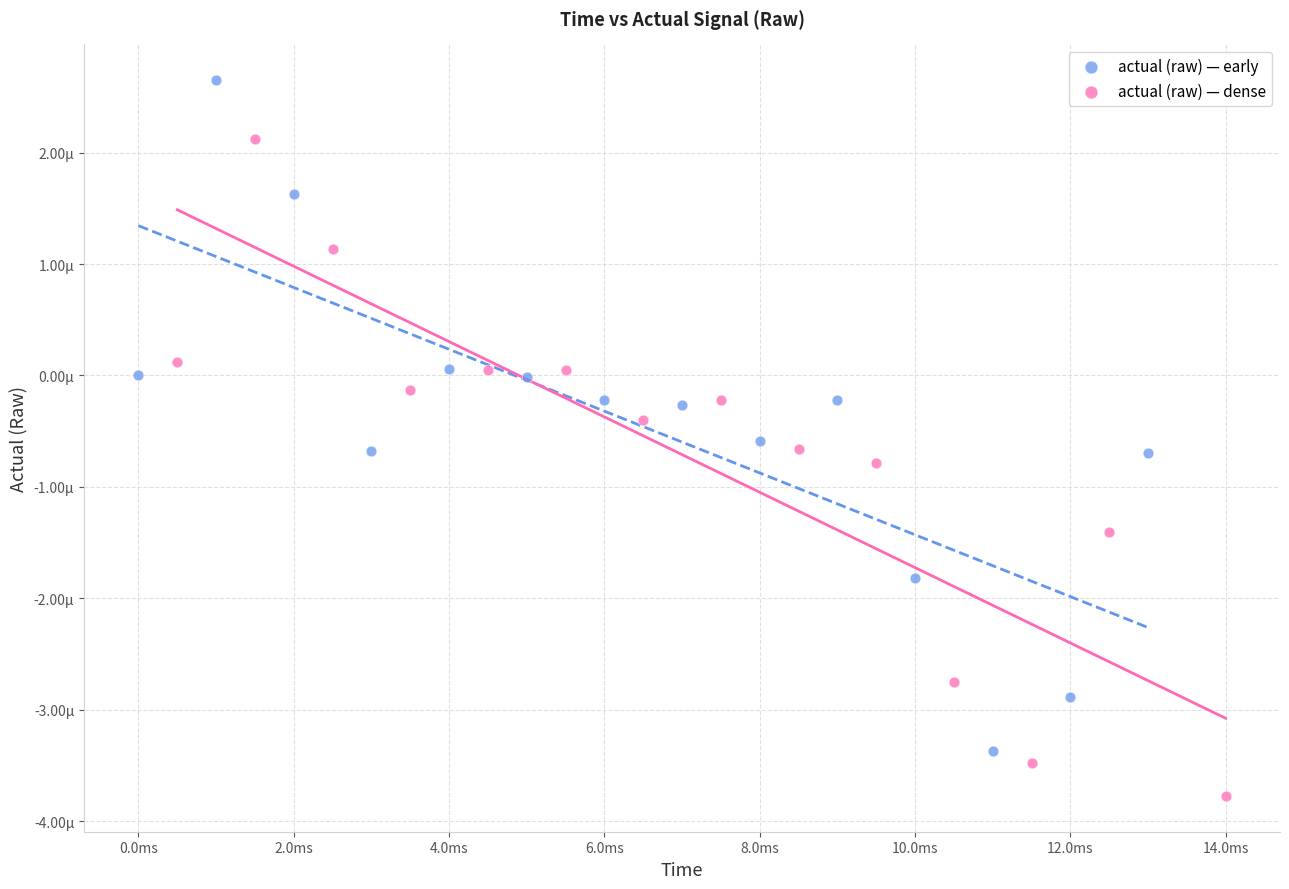

What are all the series names shown in the legend?

actual (raw) — early, actual (raw) — dense